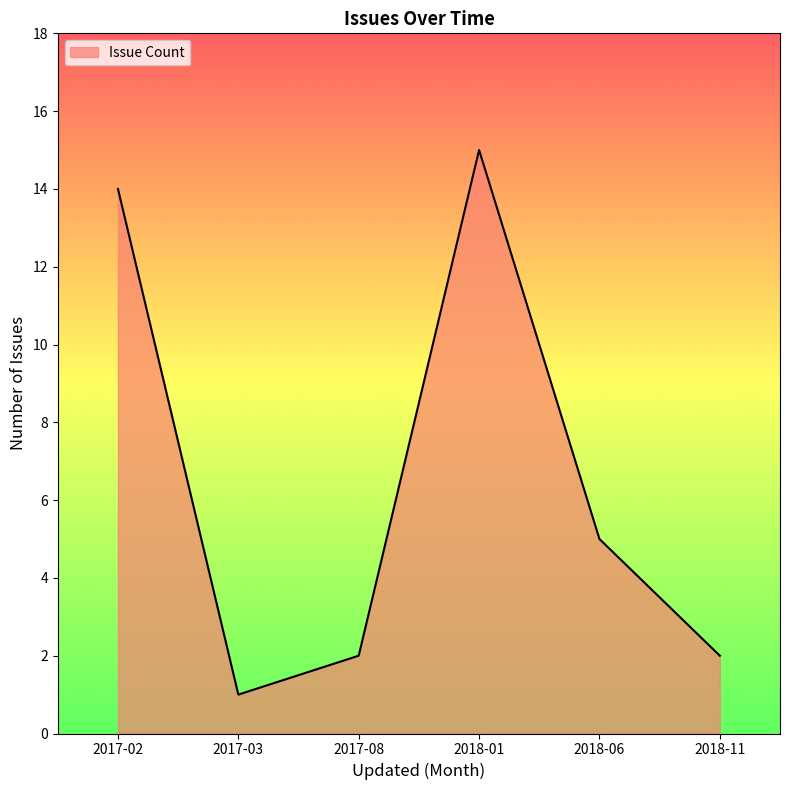

Which category has the highest value across all series?

2018-01